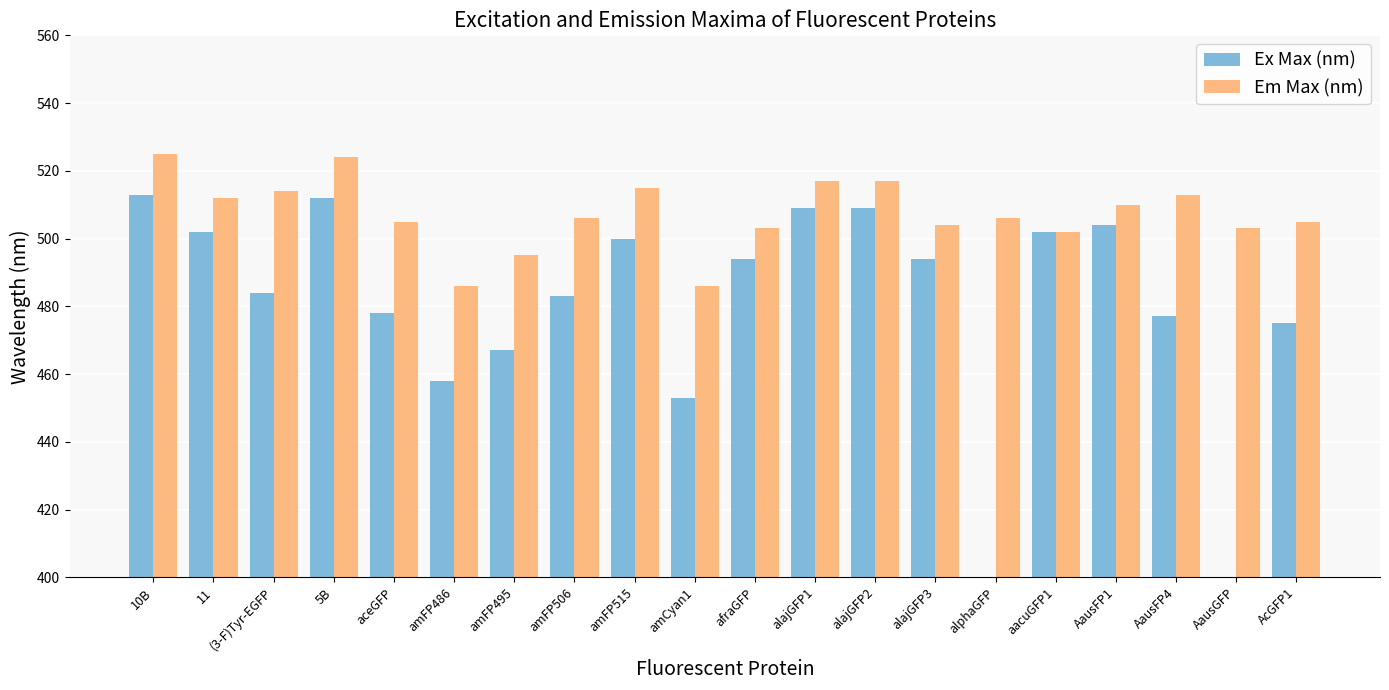

How many values in the Ex Max (nm) series exceed 494?

8